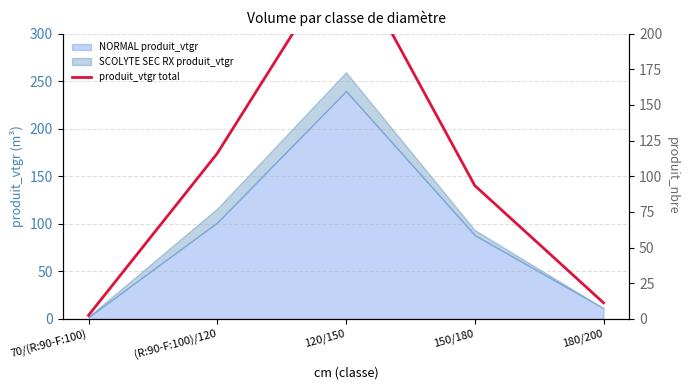

Reading left to right, extract all data points from this chart.

2.5	116.1	259.4	93.5	11.3